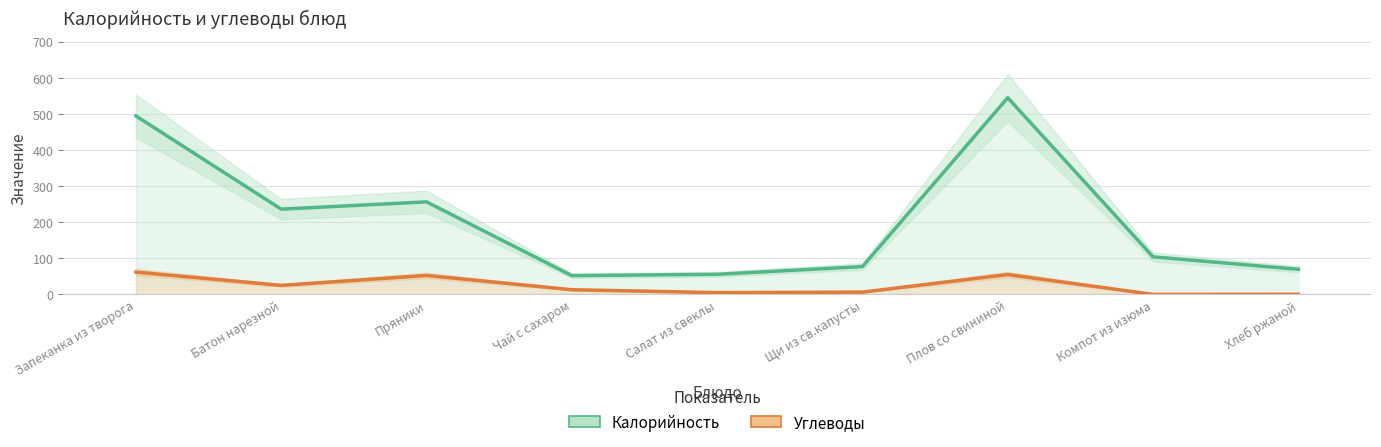

What is the spread (max minus min) of values at Чай с сахаром?

39.0